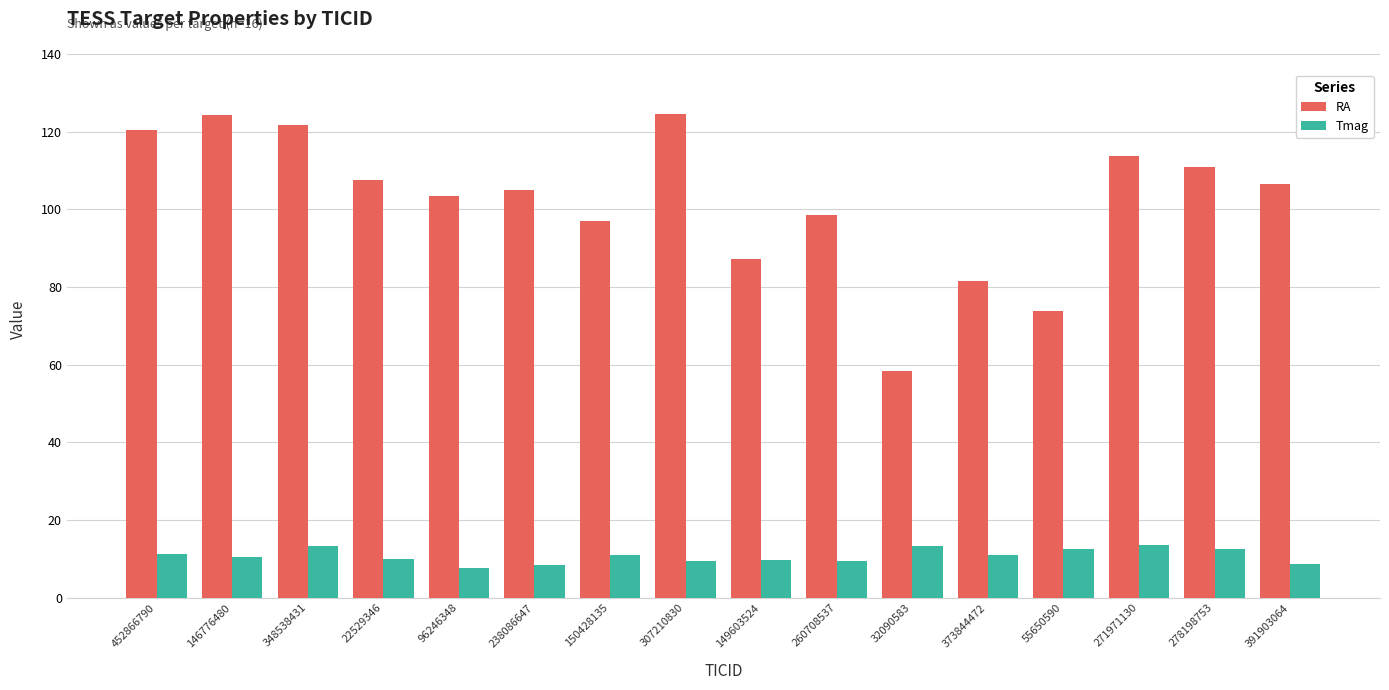

Count the number of data series in this chart.

2